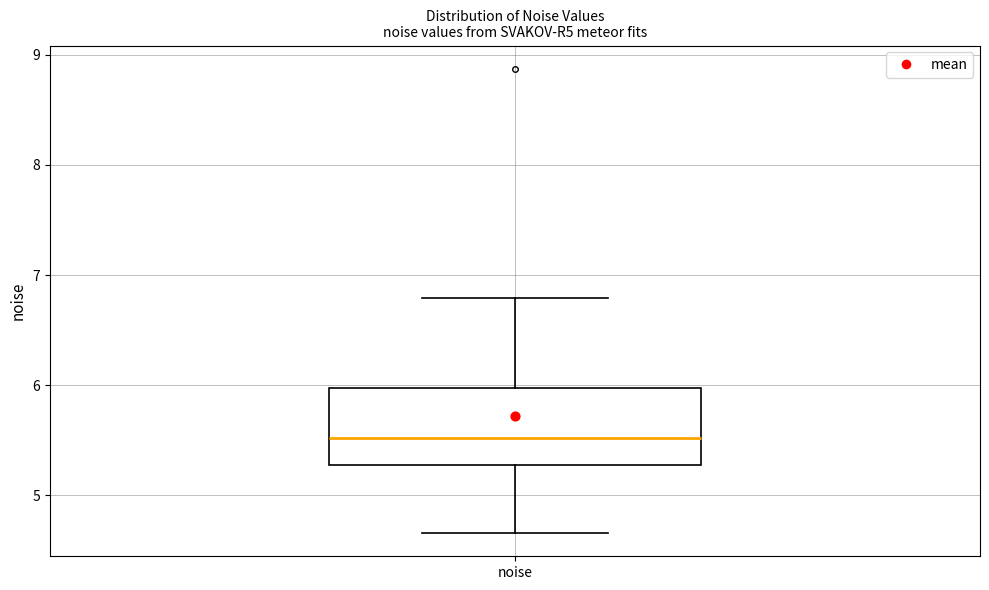

Read this box plot against the y-axis: the position of the median line, the range covered by the box, and the ends of both whiskers. The values are not printed on the chart, so give them approximately, as read against the axis.

median 5.5, box 5.3 to 6.0, whiskers 4.7 to 6.8